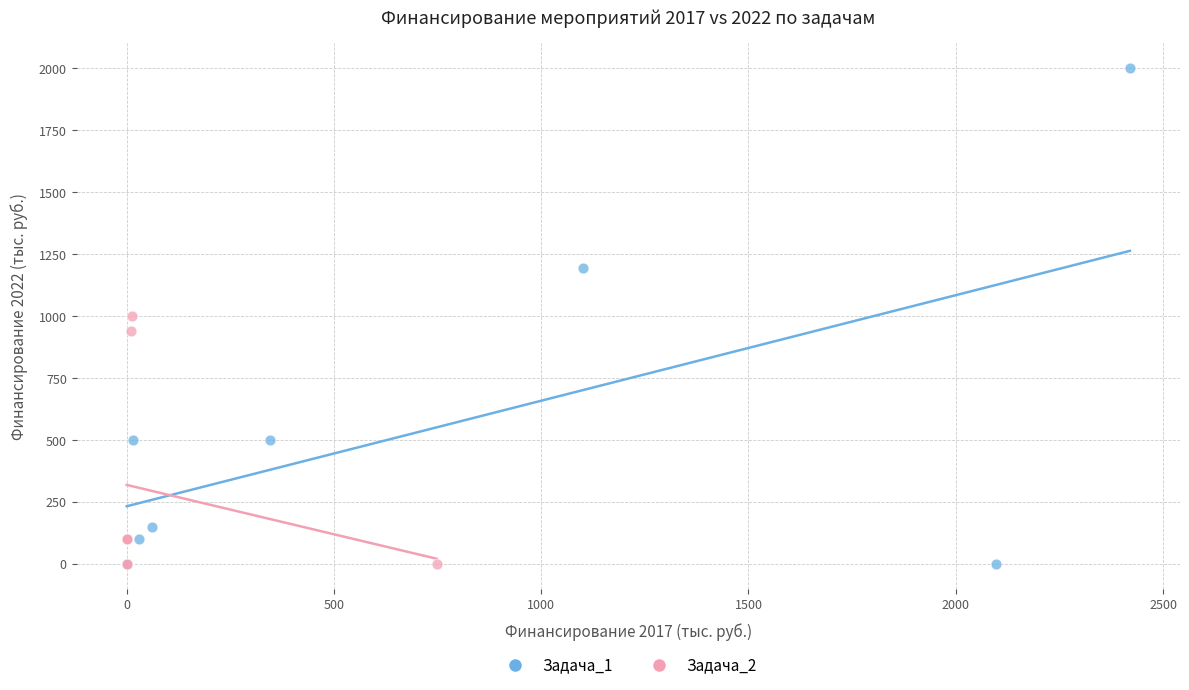

Which series reaches the maximum Y coordinate?

Задача_1